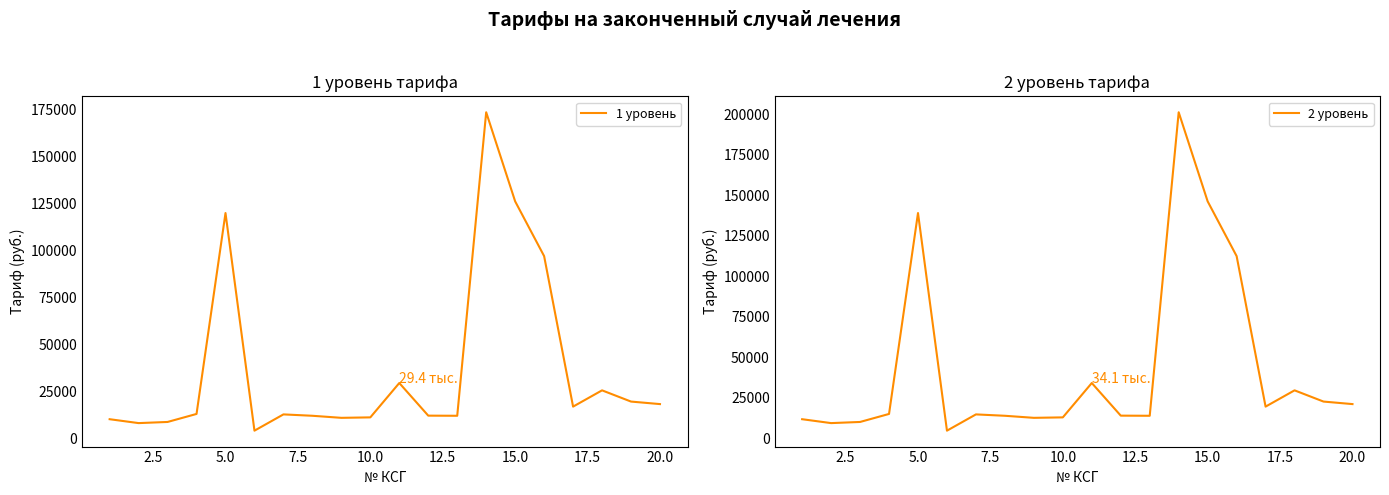

What is the value of the 1 уровень point at the 4th from the left?

12945.3